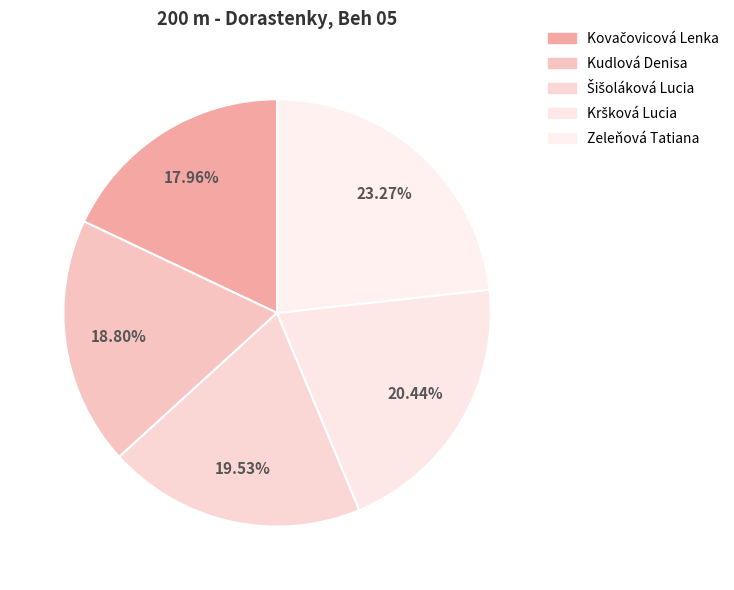

What portion of the pie excludes Zeleňová Tatiana?

76.7%